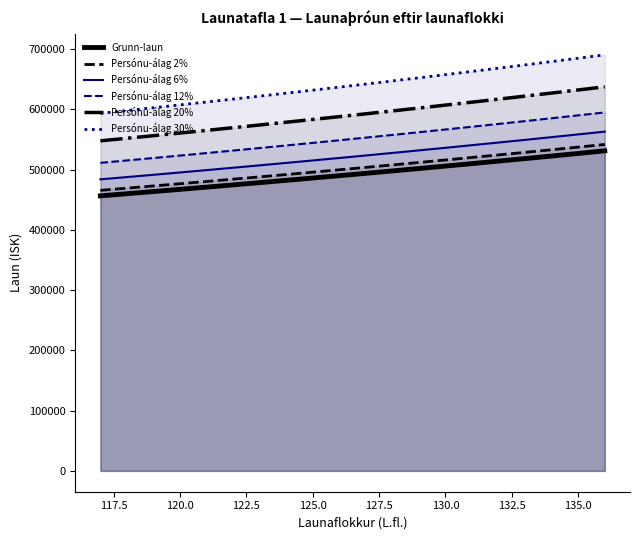

Is it true that Persónu-álag 6% equals 210154 at 120.0?

False